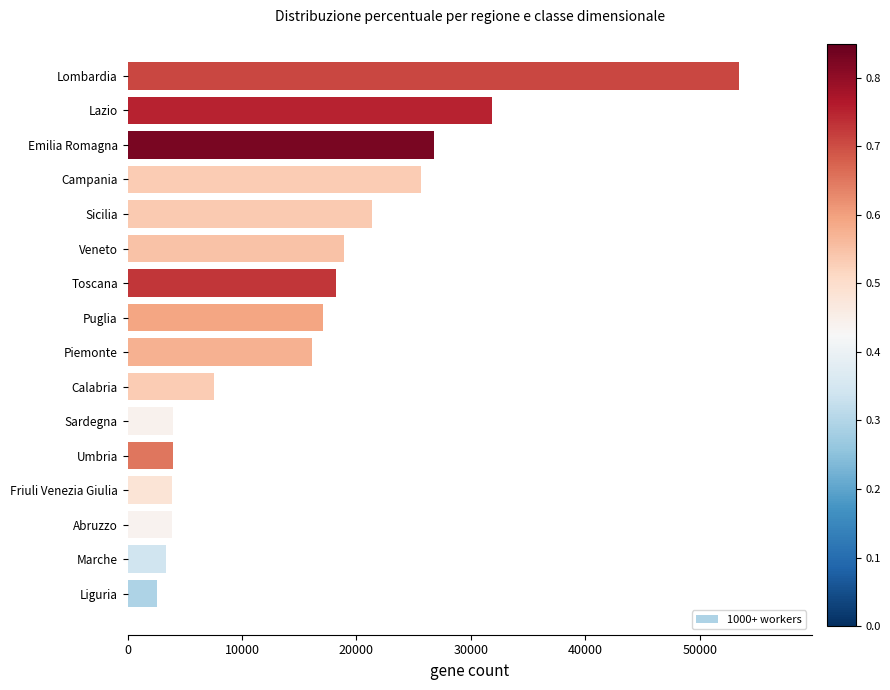

What is the ratio of the value at Lazio to the value at Emilia Romagna?

1.2